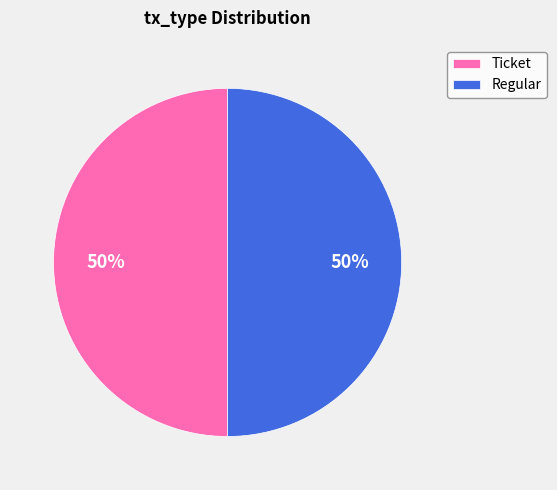

To the nearest percent, what portion does Ticket represent?

50%